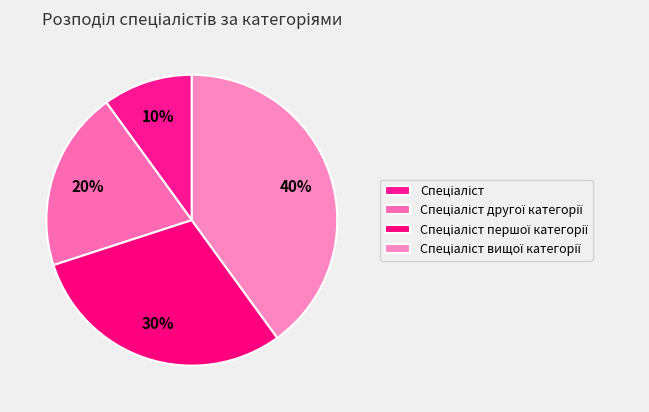

The Спеціаліст вищої категорії slice represents 40% of the pie. True or false?

True